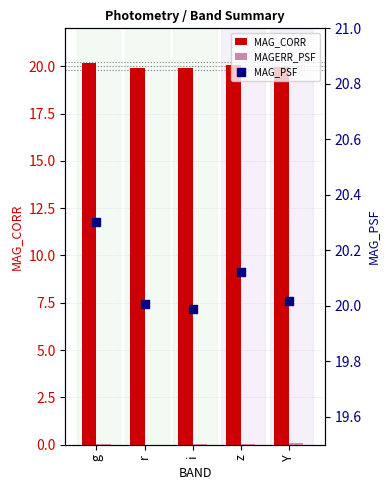

What are all the series names shown in the legend?

MAG_CORR, MAGERR_PSF, MAG_PSF